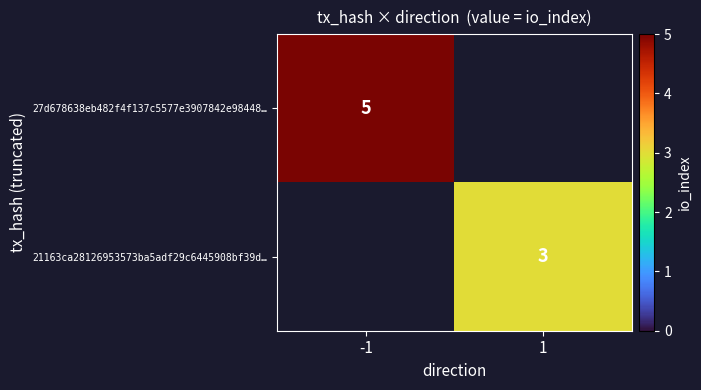

The 21163ca28126953573ba5adf29c6445908bf39d… series shows 1 at 1. True or false?

False